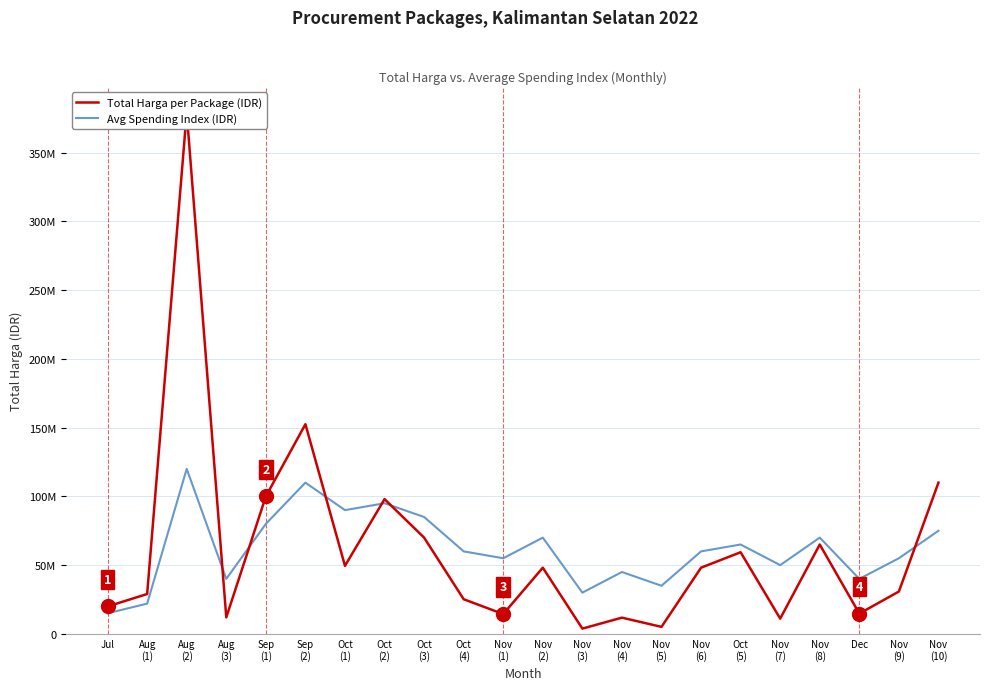

At which label does Avg Spending Index (IDR) reach its minimum?

Jul